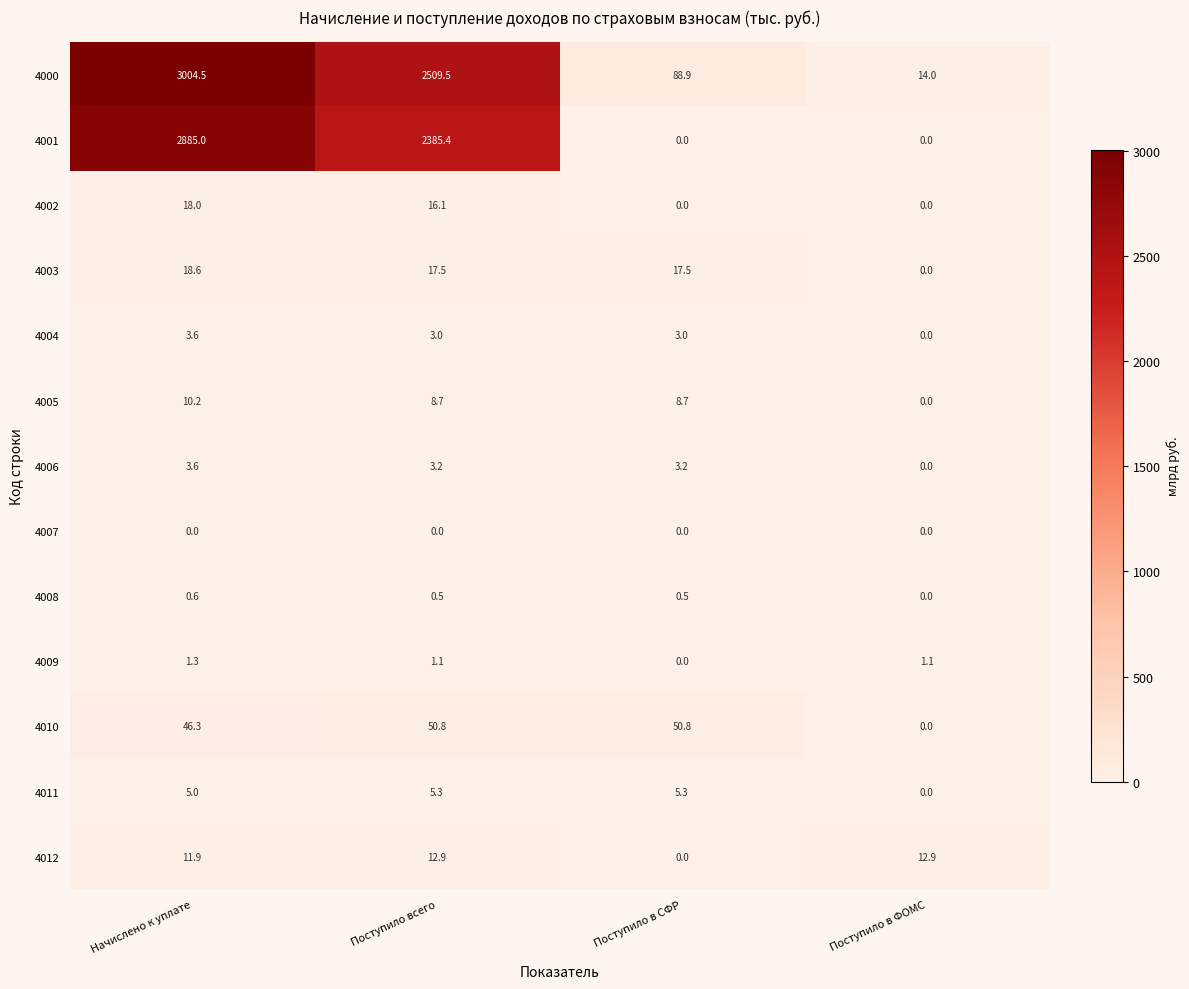

What is the difference between the maximum and minimum values in the 4008 series?

0.6